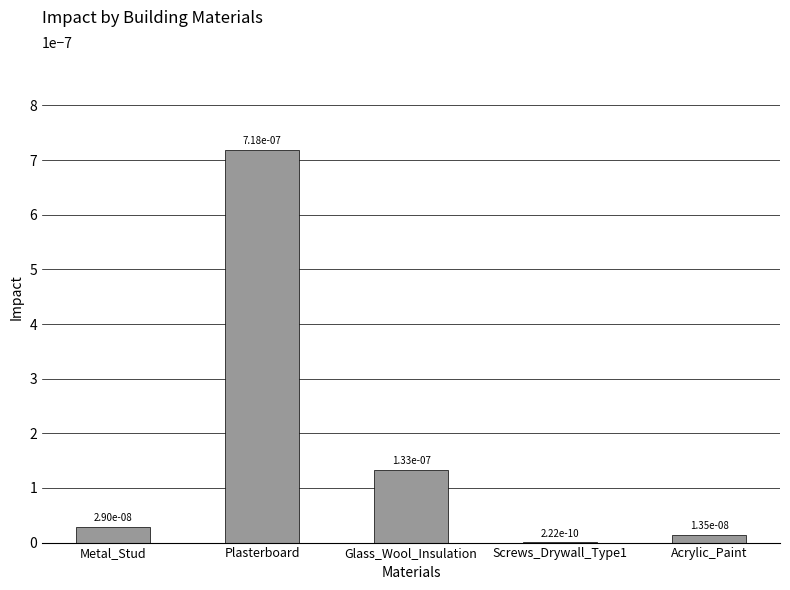

The value at Screws_Drywall_Type1 is 0.0. True or false?

True